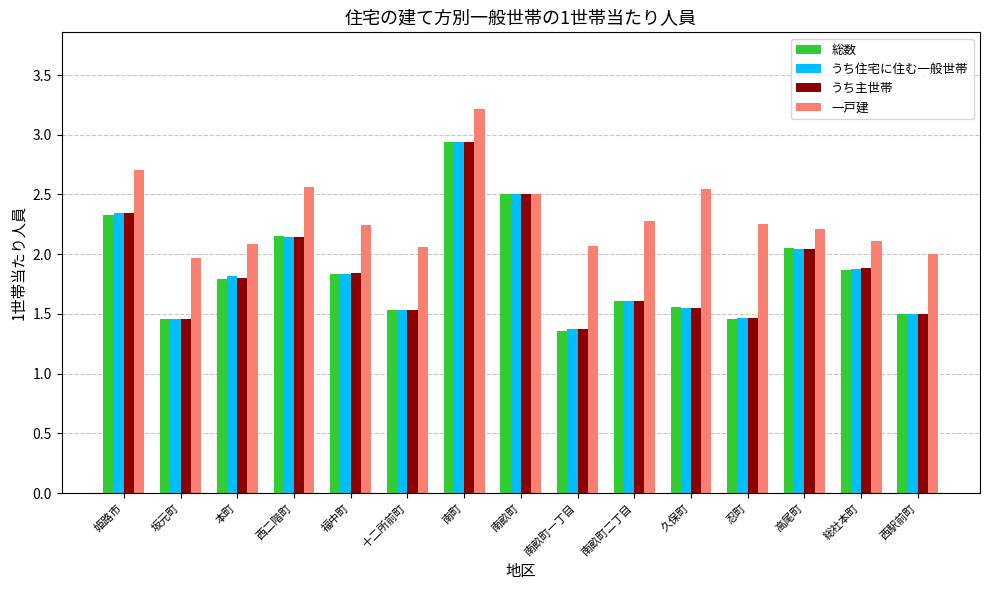

Which series has the largest range (max minus min)?

総数